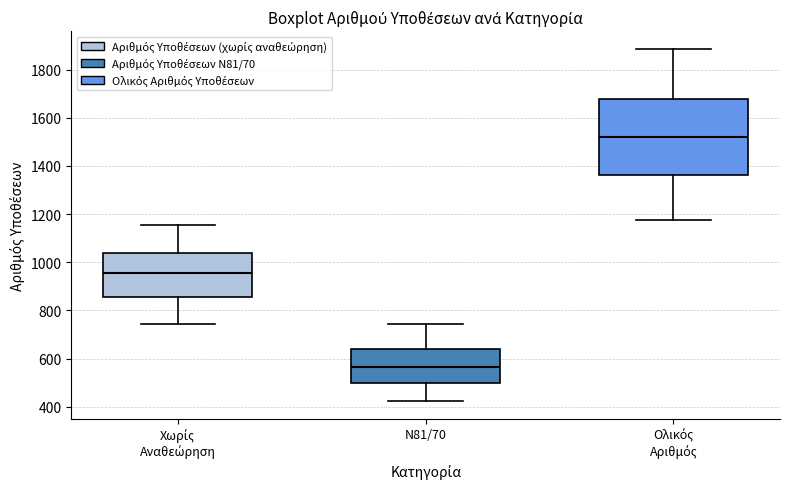

Reading left to right, transcribe this box plot: for each box, give where its median line is, the range the box spans, and where its two whiskers end, as read against the y-axis. The values are not printed on the chart, so give them approximately, as read against the axis.

Χωρίς Αναθεώρηση: median 960, box 860 to 1040, whiskers 740 to 1160
Ν81/70: median 560, box 500 to 640, whiskers 420 to 740
Ολικός Αριθμός: median 1520, box 1360 to 1680, whiskers 1180 to 1880